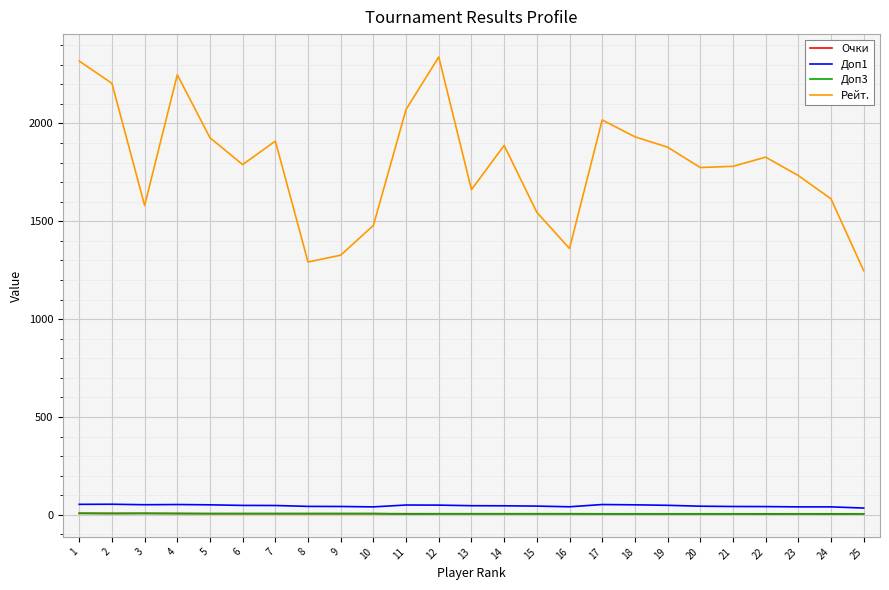

At how many categories does at least one series exceed 337?

25